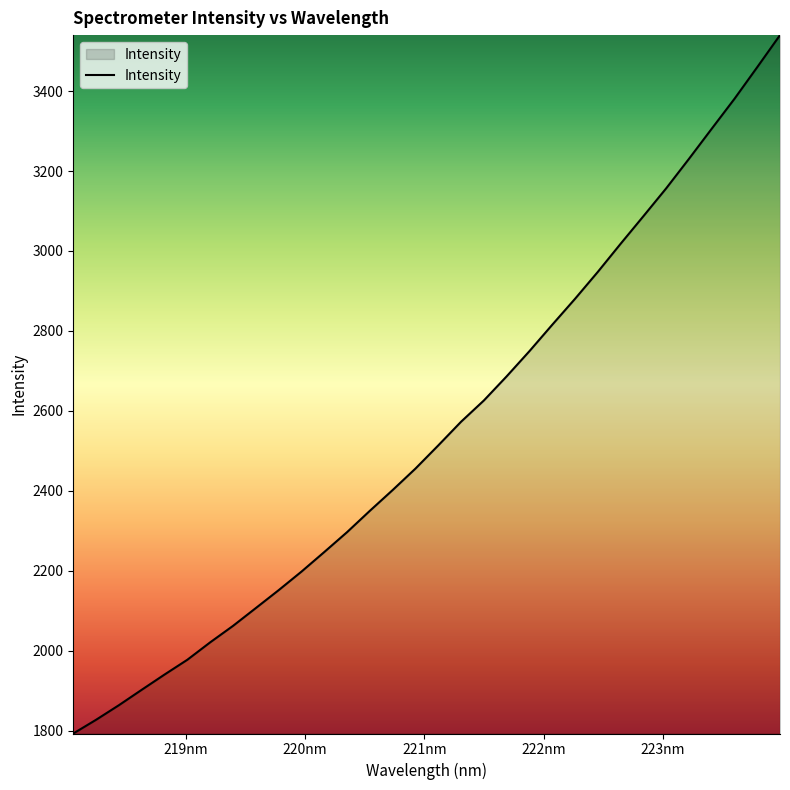

What is the maximum value shown in the chart?

3540.0